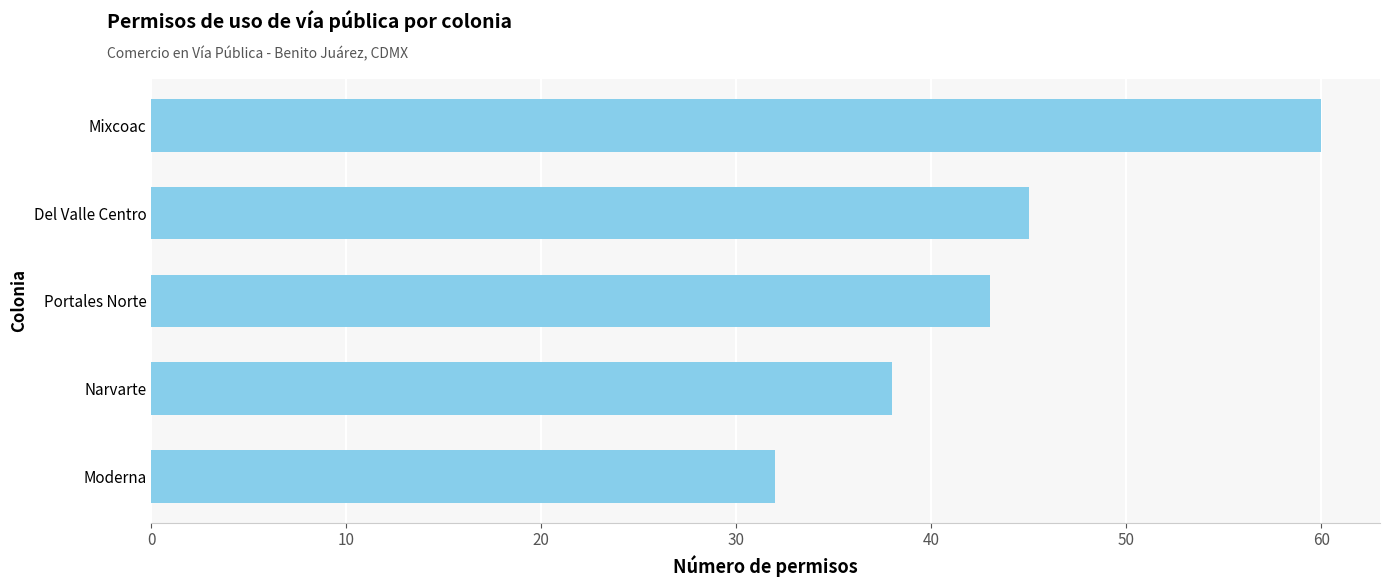

How many categories are shown in the chart?

5